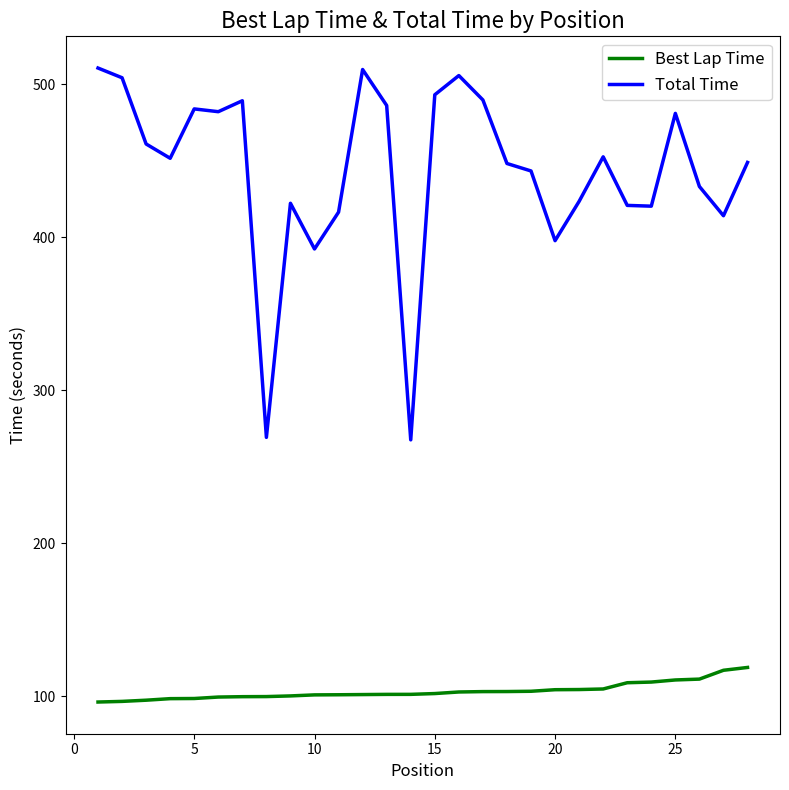

List the series in order of their peak value, lowest first.

Best Lap Time, Total Time